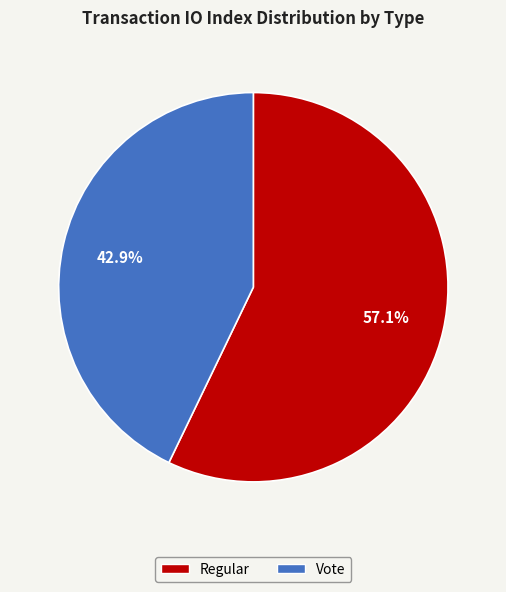

How many segments does this pie chart have?

2